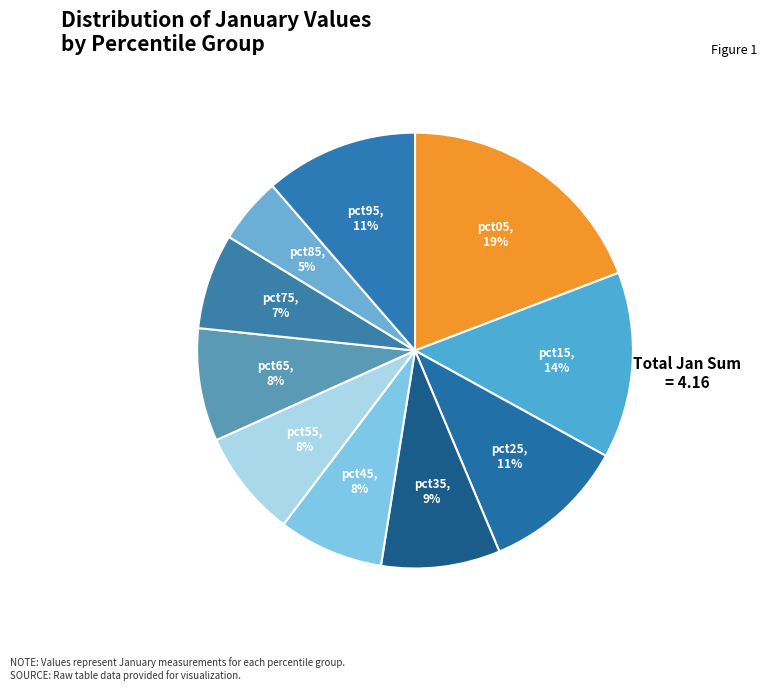

Count the number of slices in the pie.

10